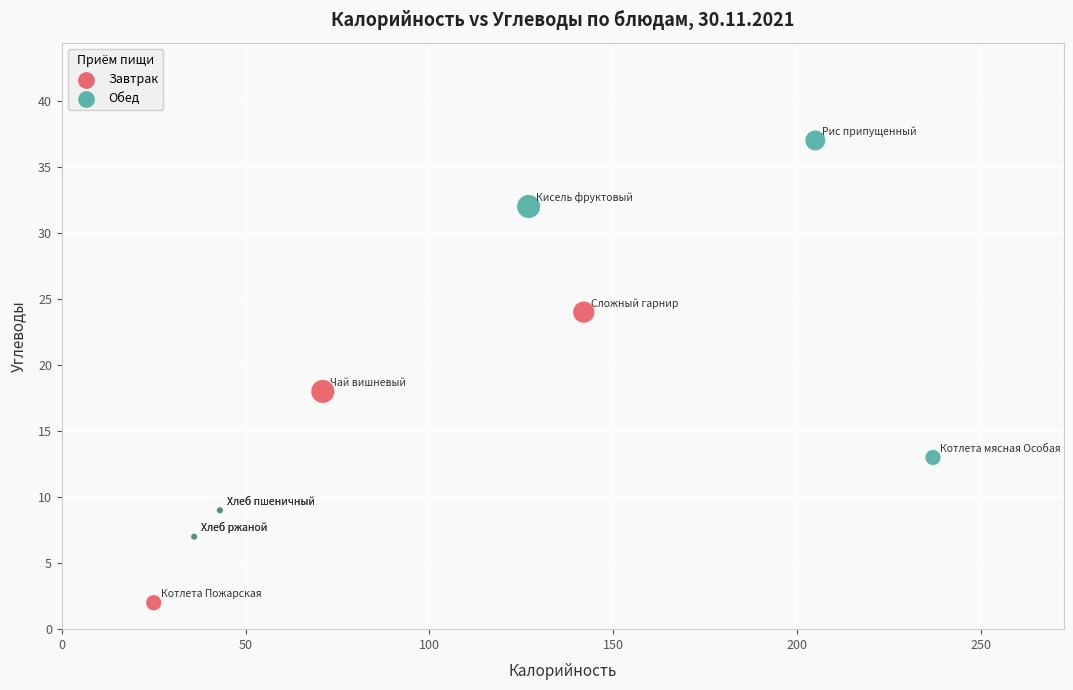

Which series contains the highest Y value?

Обед